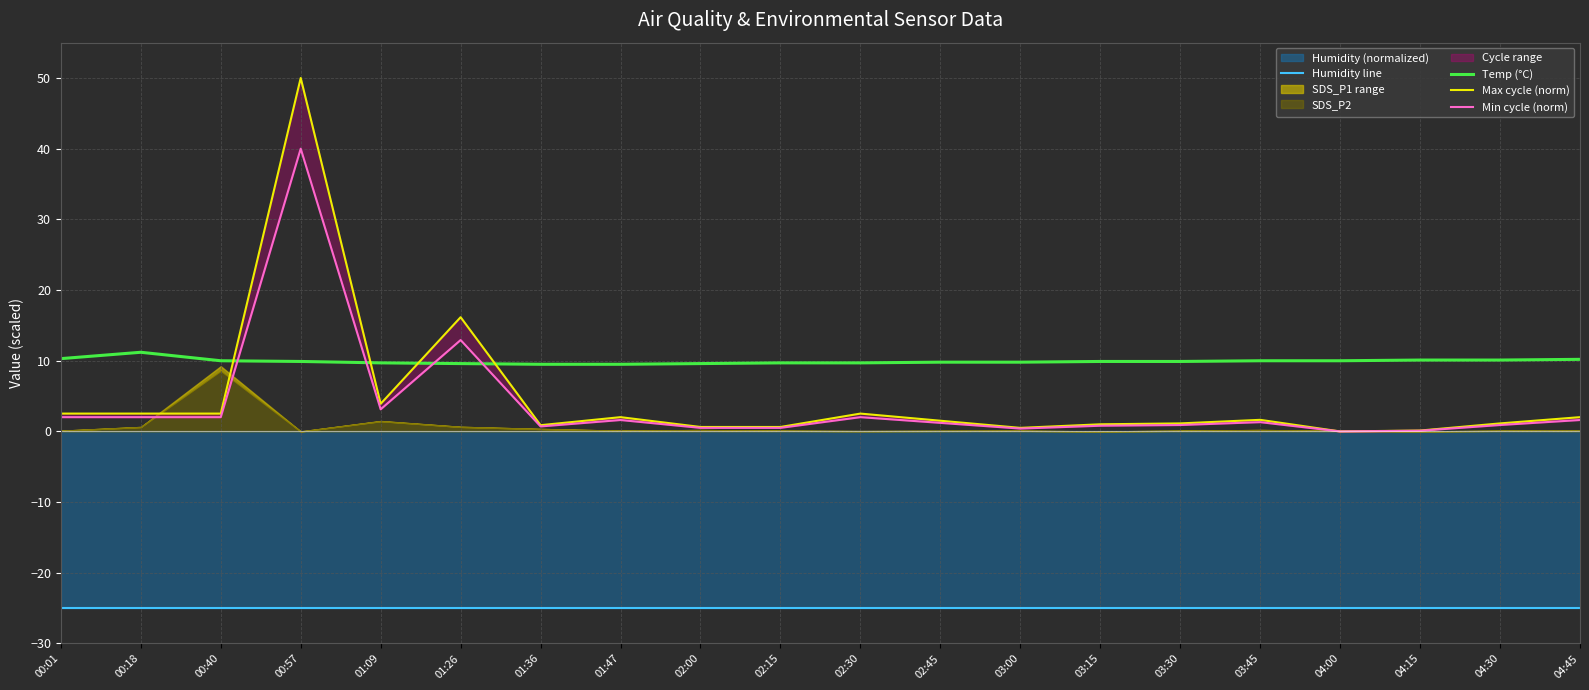

What is the total value across all series at 02:30?

-10.8